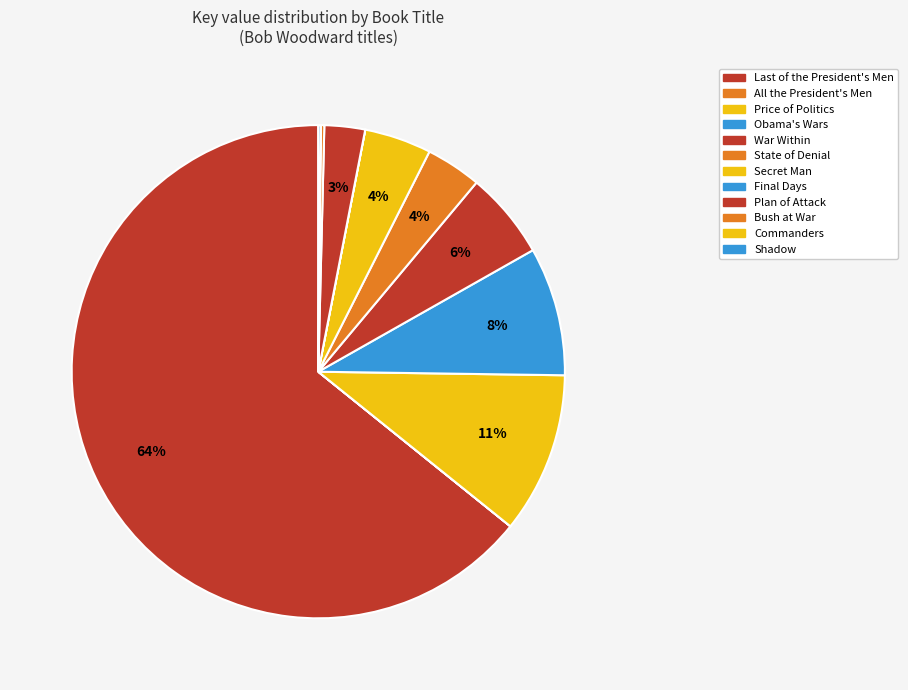

Does Secret Man represent more than half of the total?

No